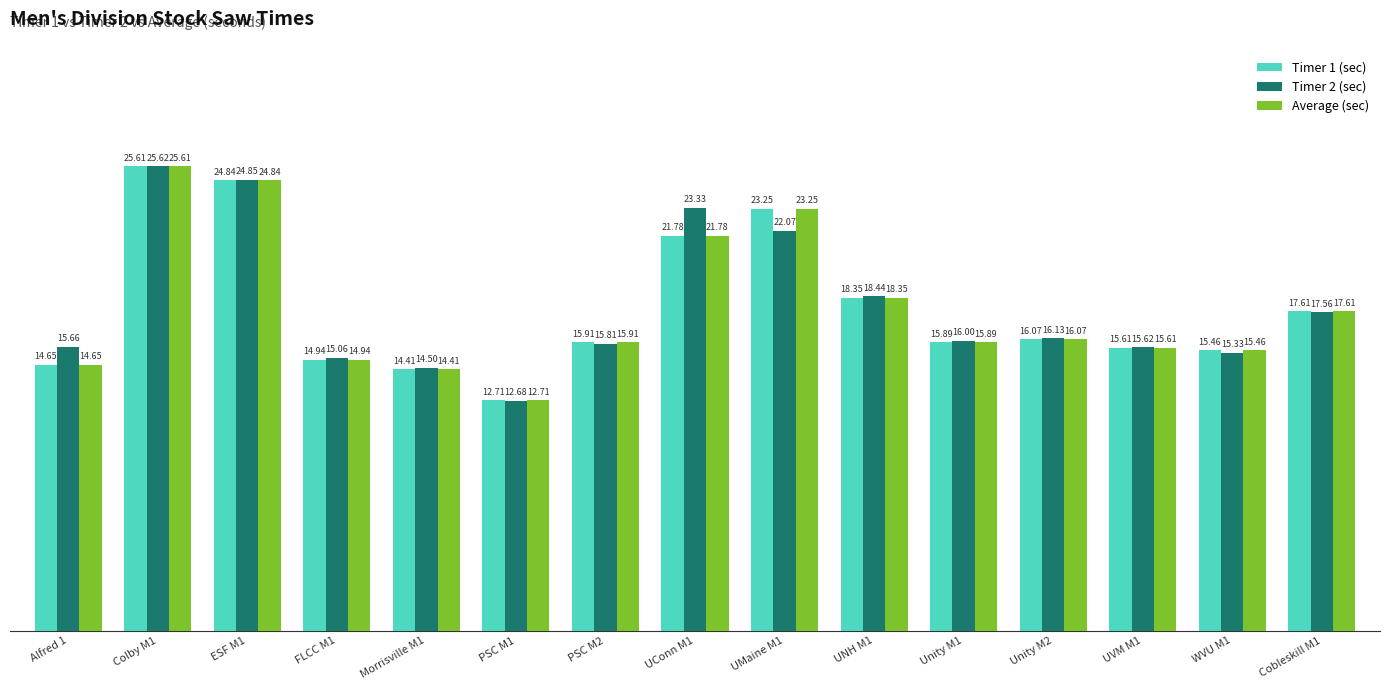

What value does the Average (sec) series have at WVU M1?

15.5